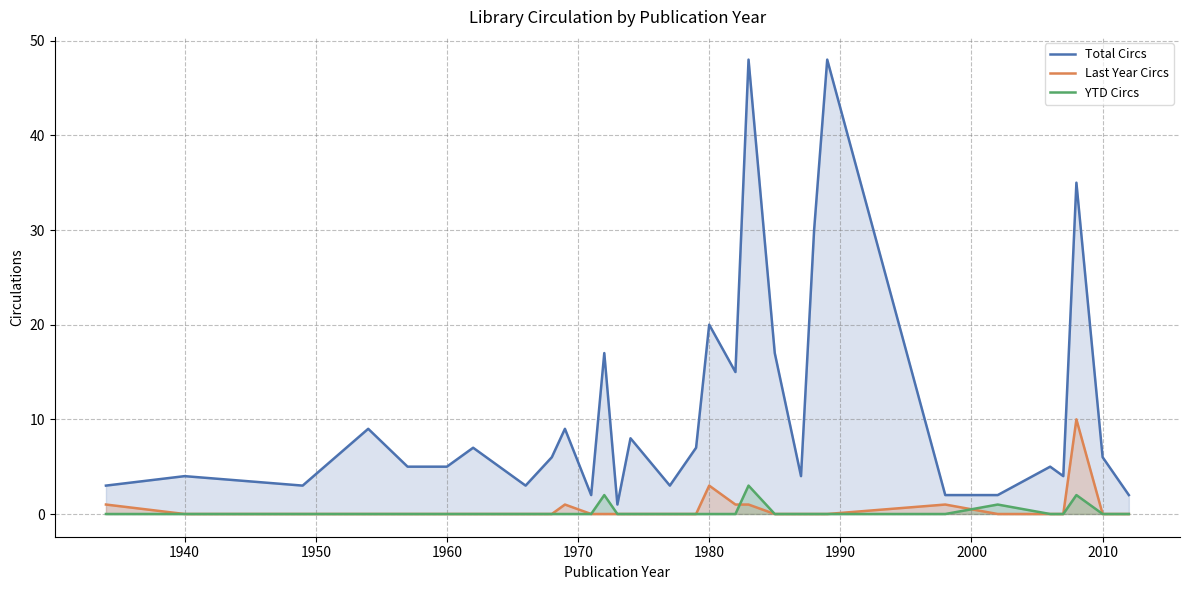

The value of Total Circs at 1980 is 20. True or false?

True